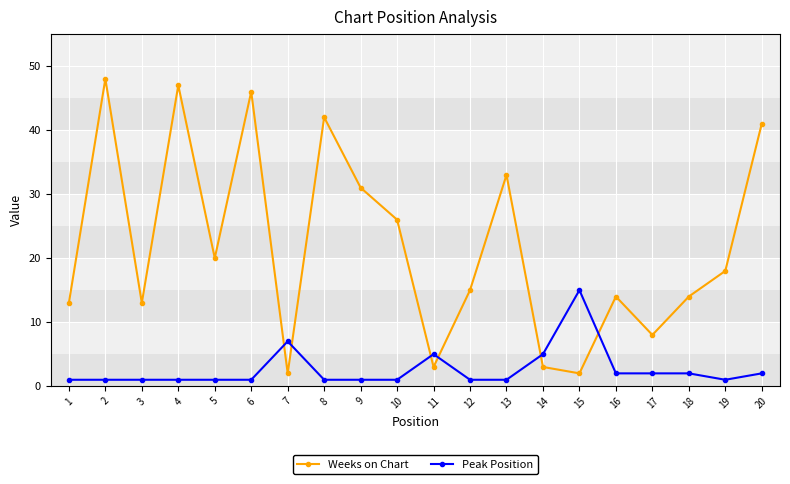

What is the highest value of the Weeks on Chart series?

48